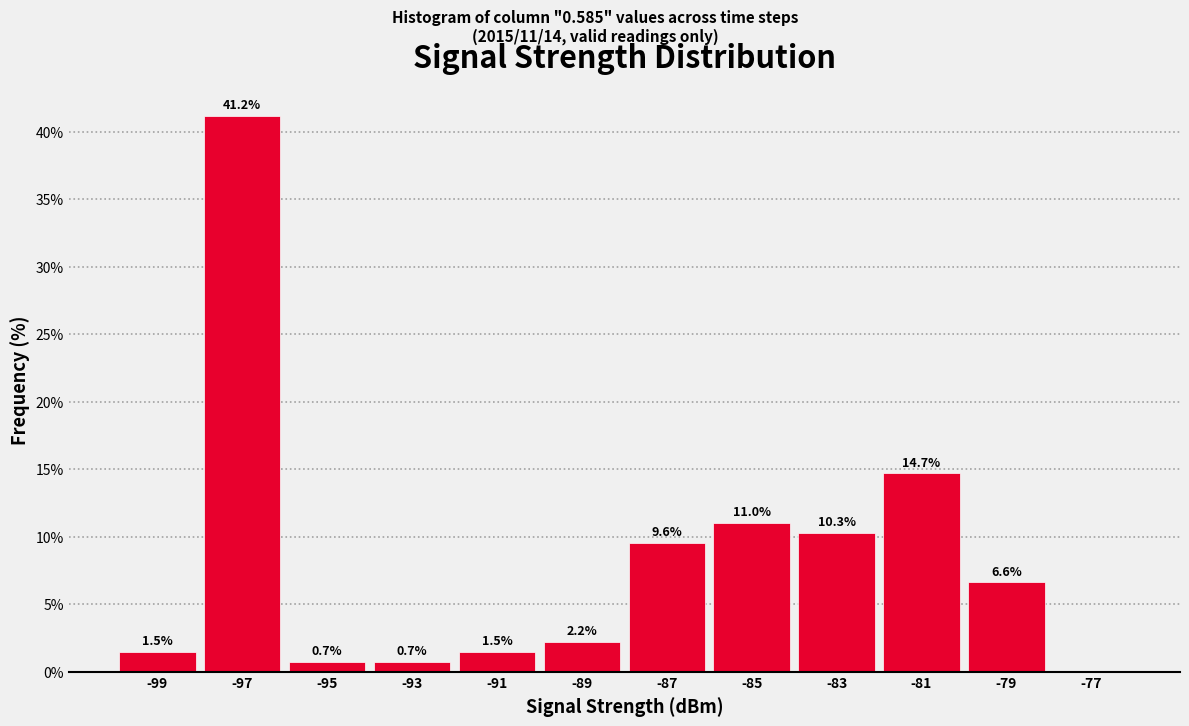

Which range on the x-axis has the tallest bar?

-98 to -96